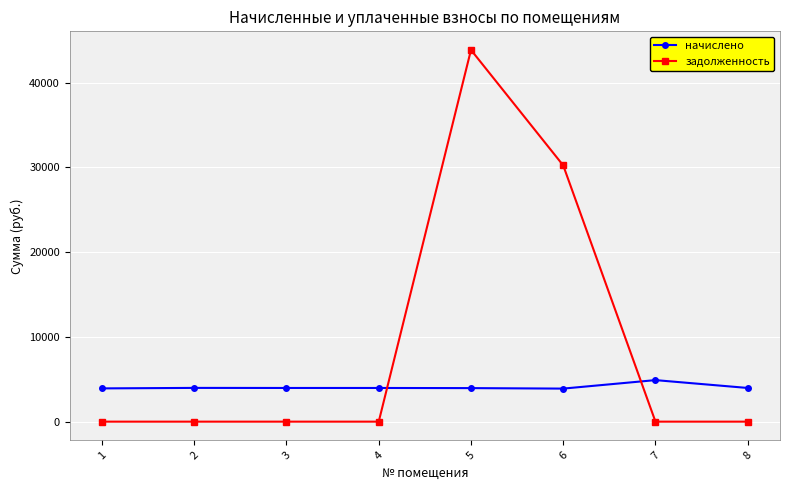

What is the value of the начислено point at the 2nd from the left?

3982.7